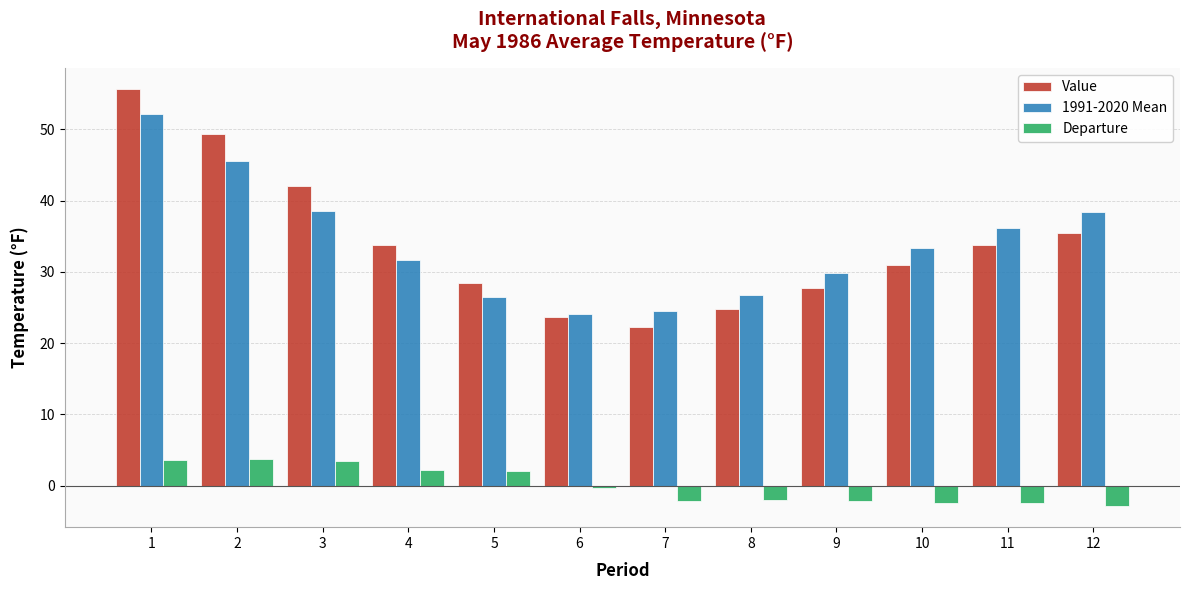

Where does the Value series first go above 33?

1